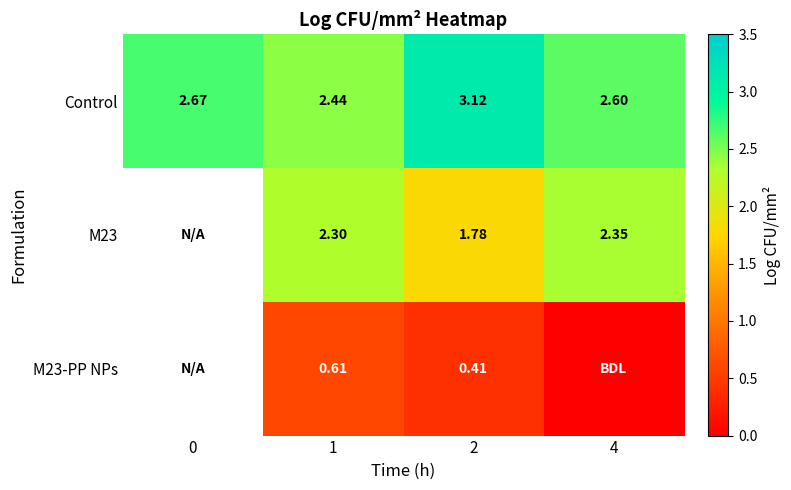

What is the total value across all series at 1?

5.4